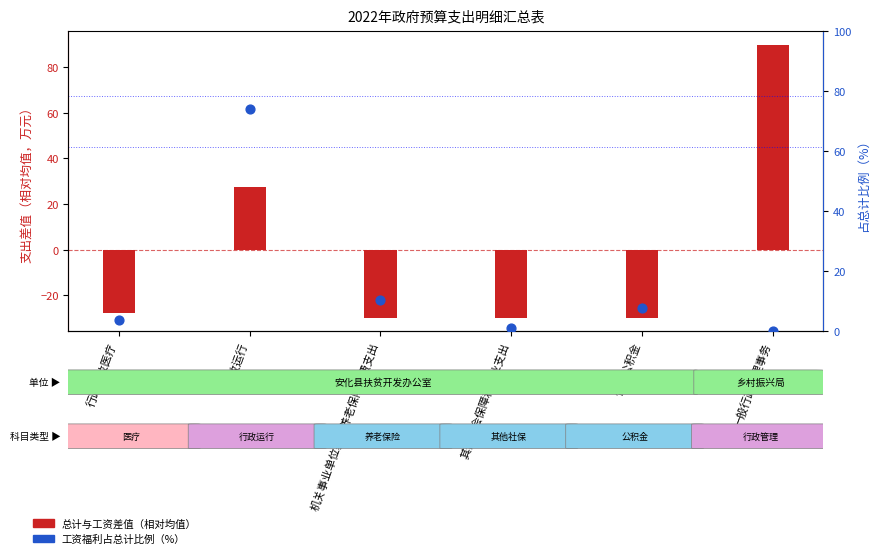

At which category is the sum across all series the highest?

行政运行